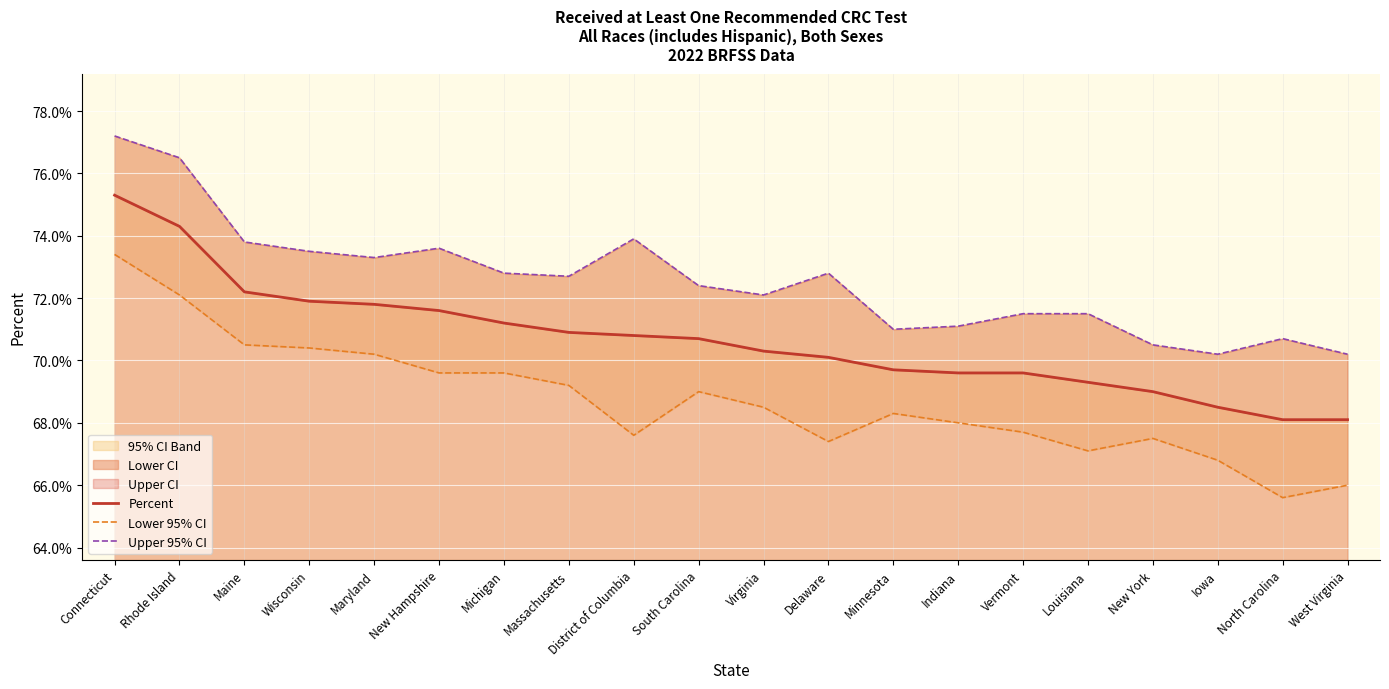

At which category is the sum across all series the highest?

Connecticut